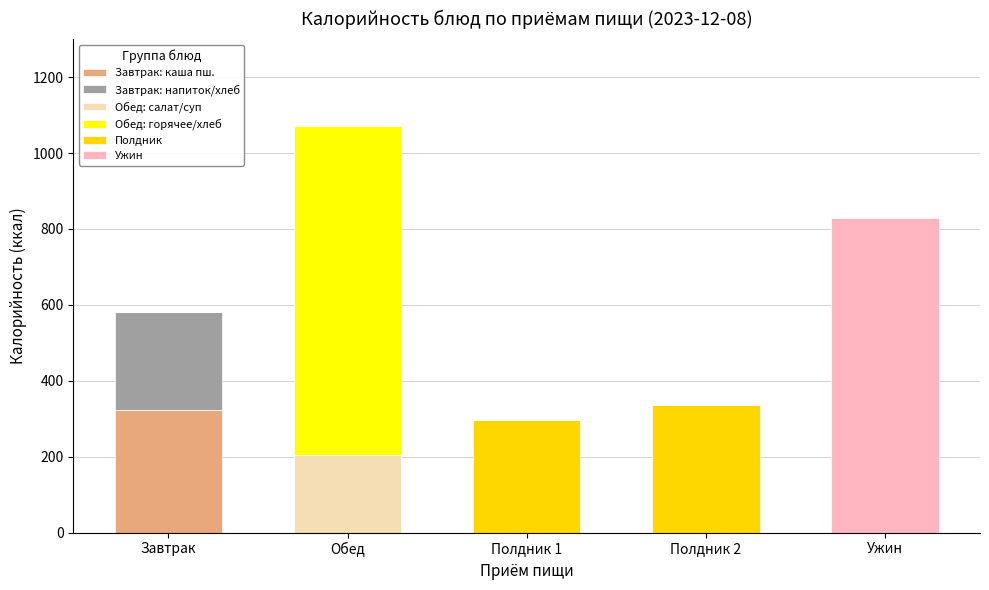

What is the total value across all series at Полдник 1?

296.6